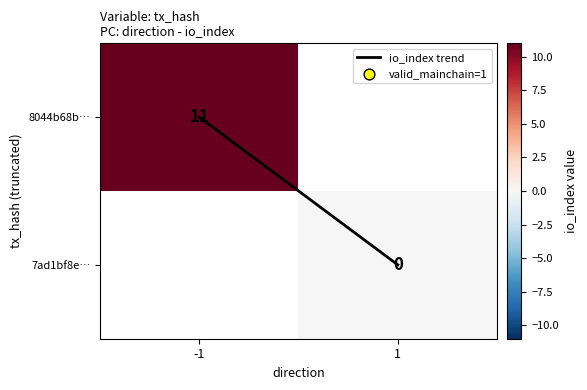

Where is io_index trend nearest to the value 0?

-1